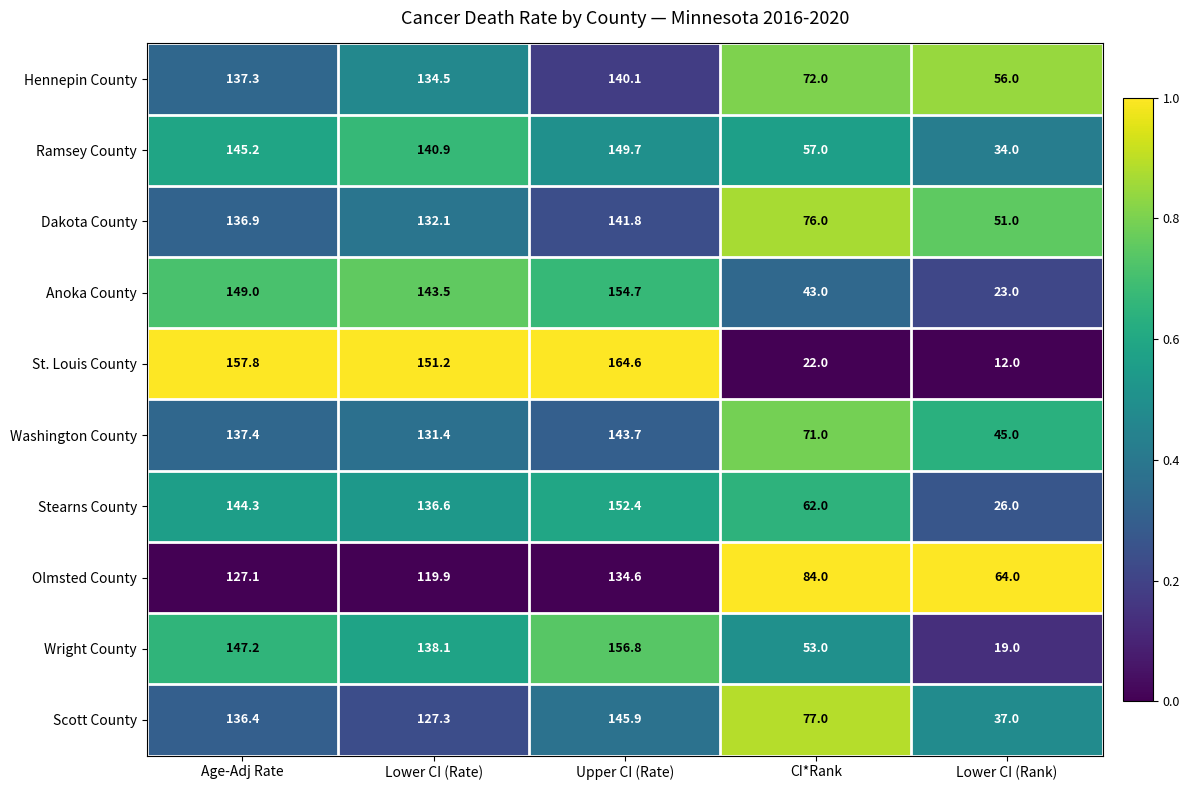

At which label does Dakota County first exceed 132?

Age-Adj Rate